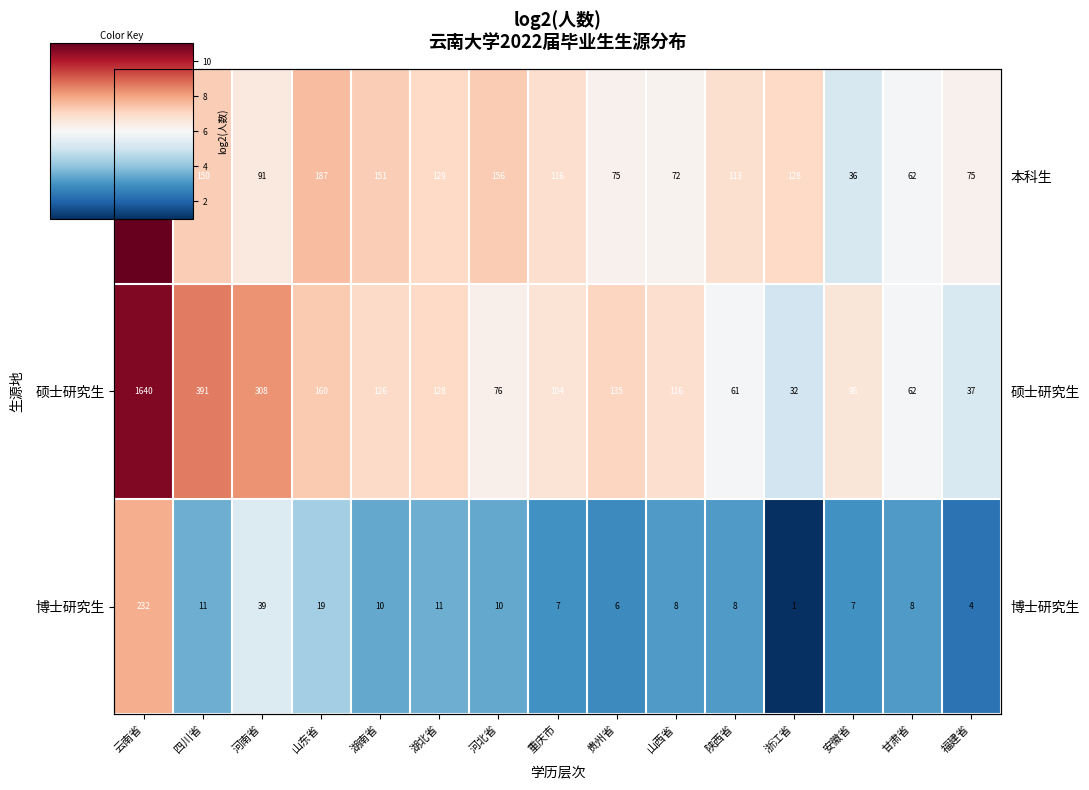

What is the difference between the second highest and second lowest values in the 本科生 series?

1.6